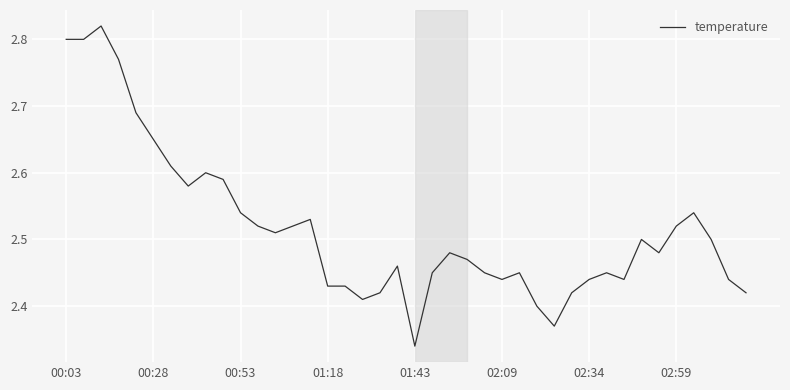

What is the sum of all values?

100.7